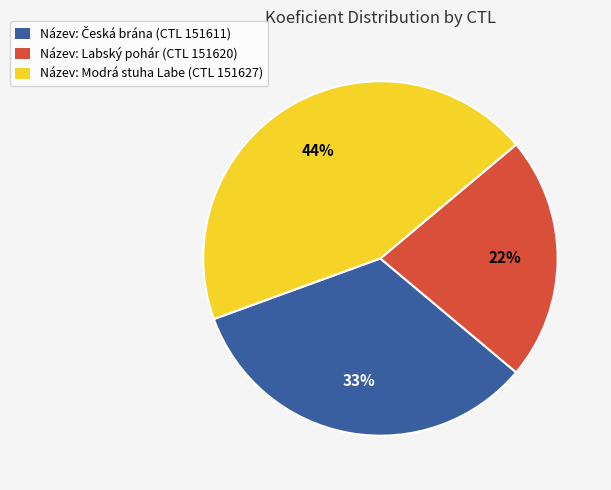

To the nearest percent, what is the combined percentage of Název: Labský pohár (CTL 151620) and Název: Modrá stuha Labe (CTL 151627)?

67%